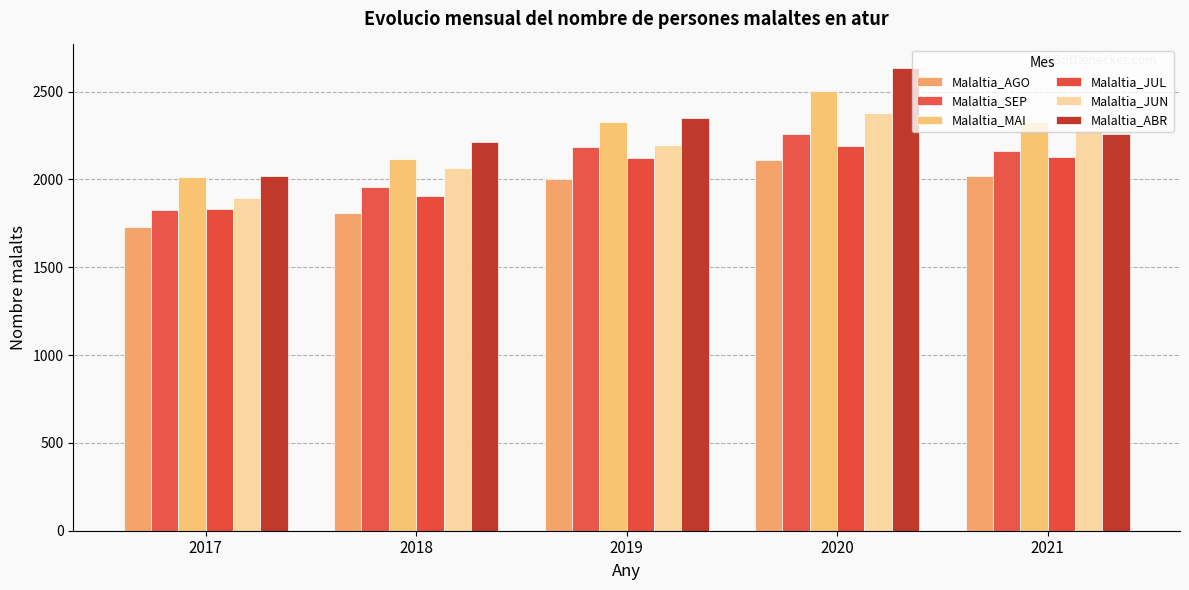

The value of Malaltia_JUL at 2021 is 3479. True or false?

False